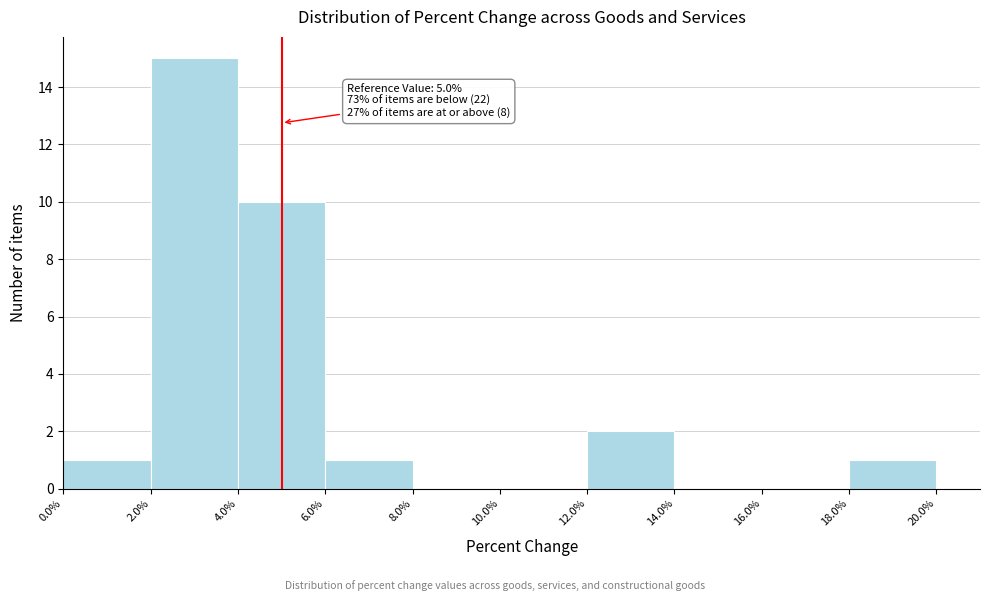

Over which range of the x-axis is the bar tallest?

2.0% to 4.0%